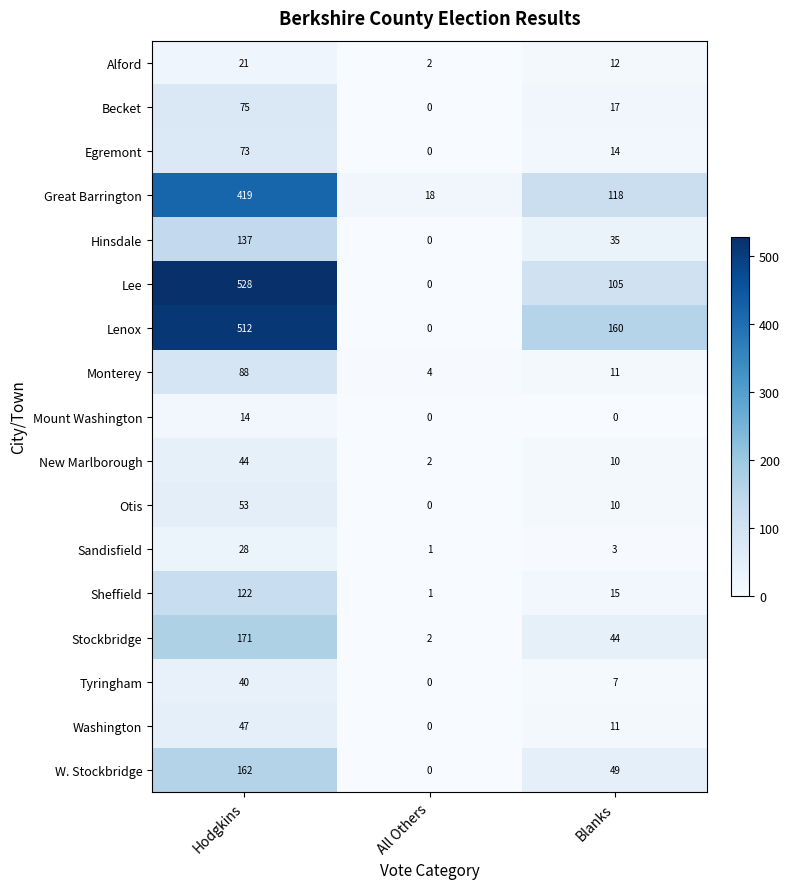

How many values in the Great Barrington series are below 118?

1